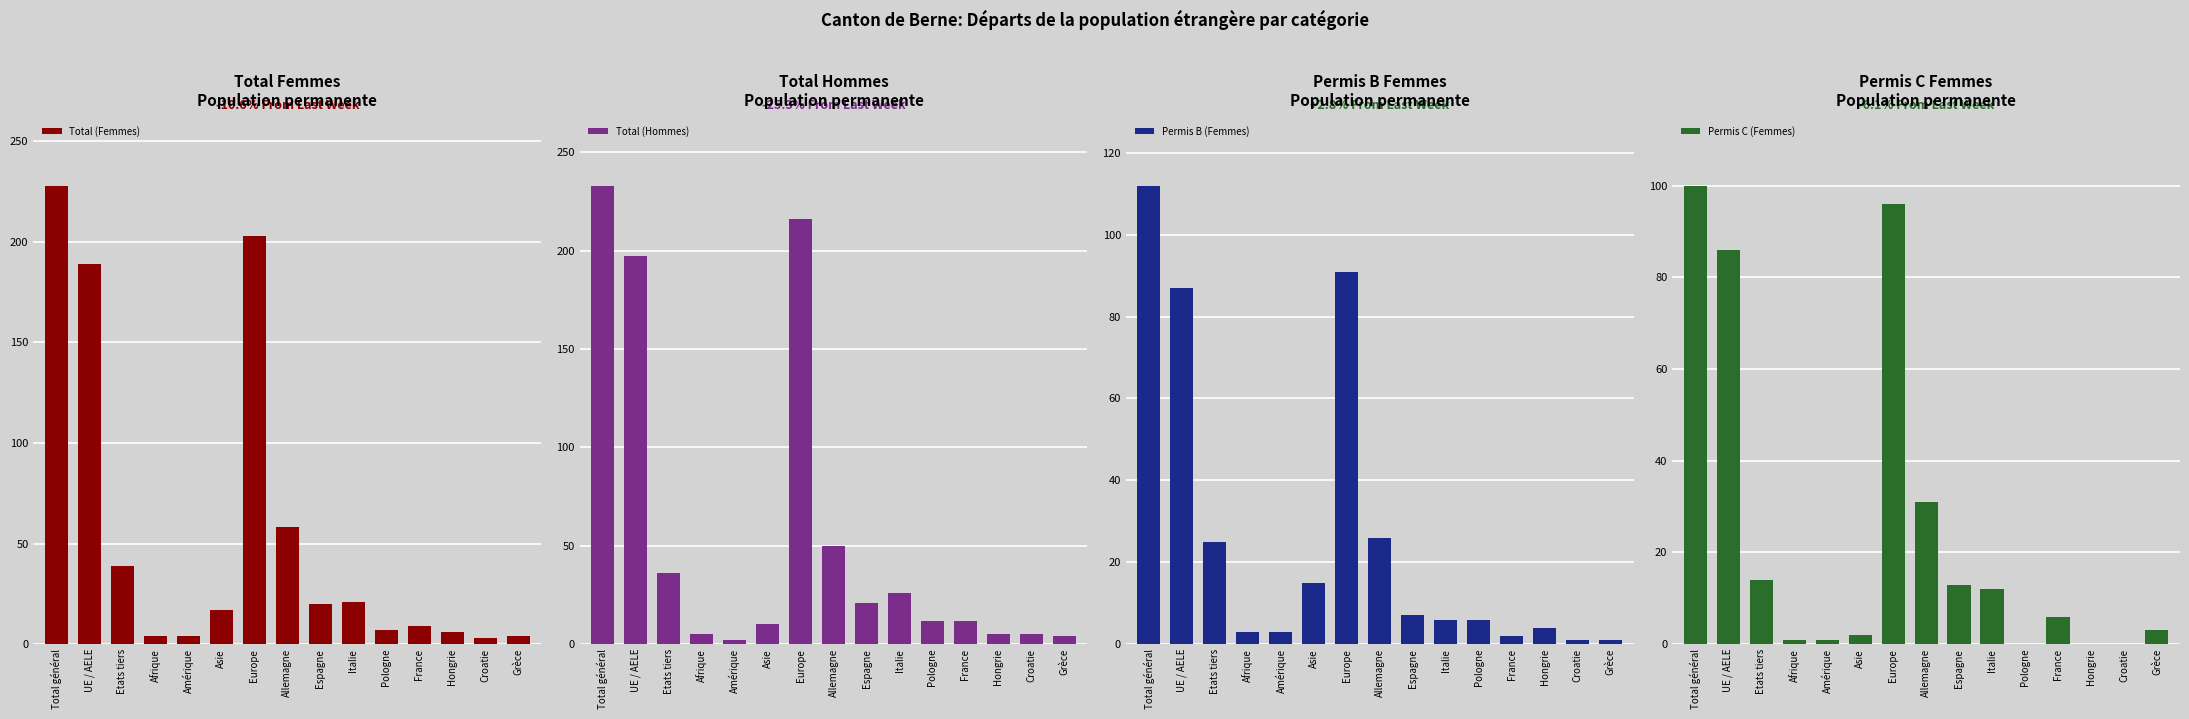

What is the total value across all series at Europe?

606